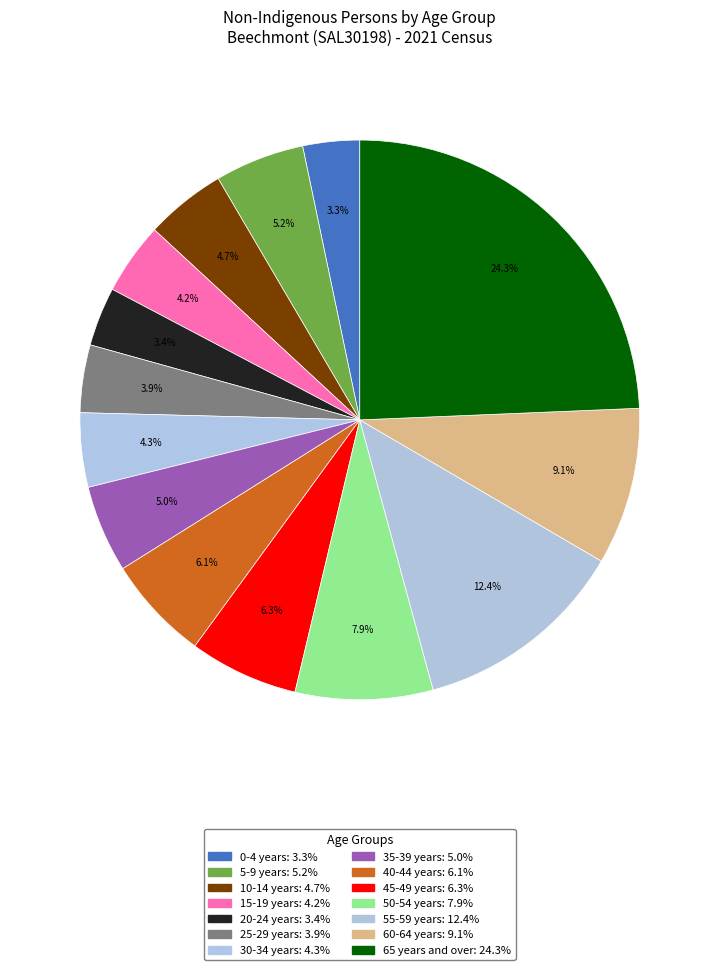

How many segments does this pie chart have?

14